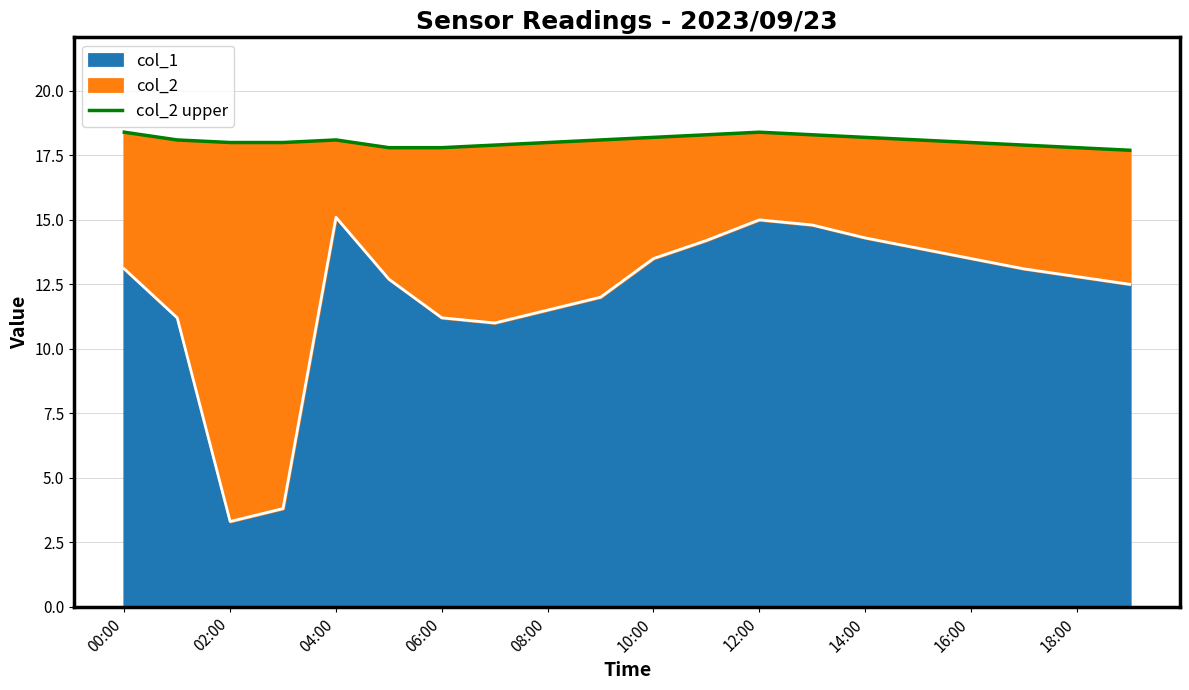

What is the average value?

18.1